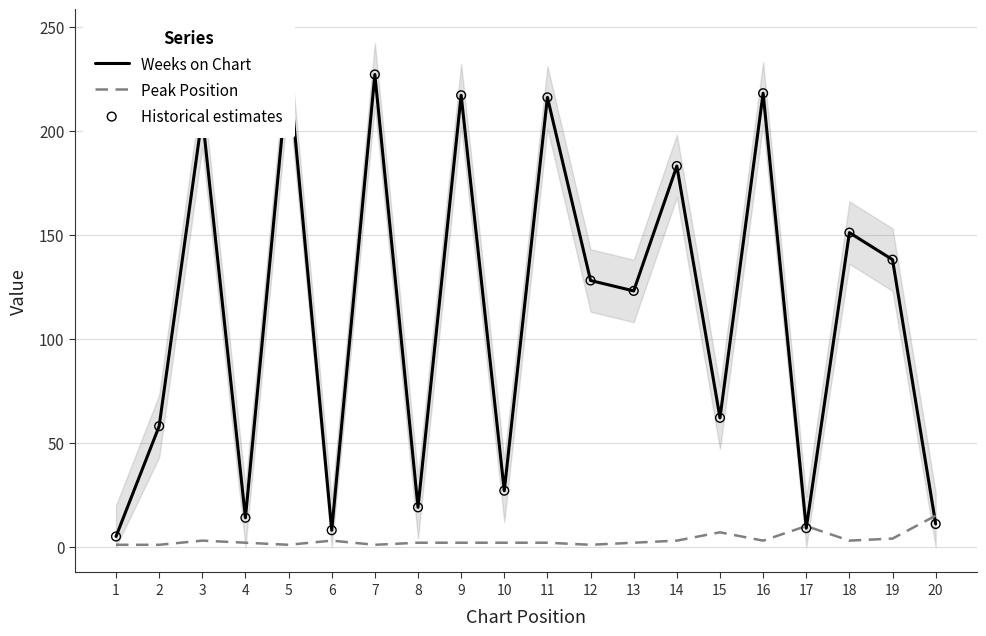

Which series has the largest total across all categories?

Weeks on Chart